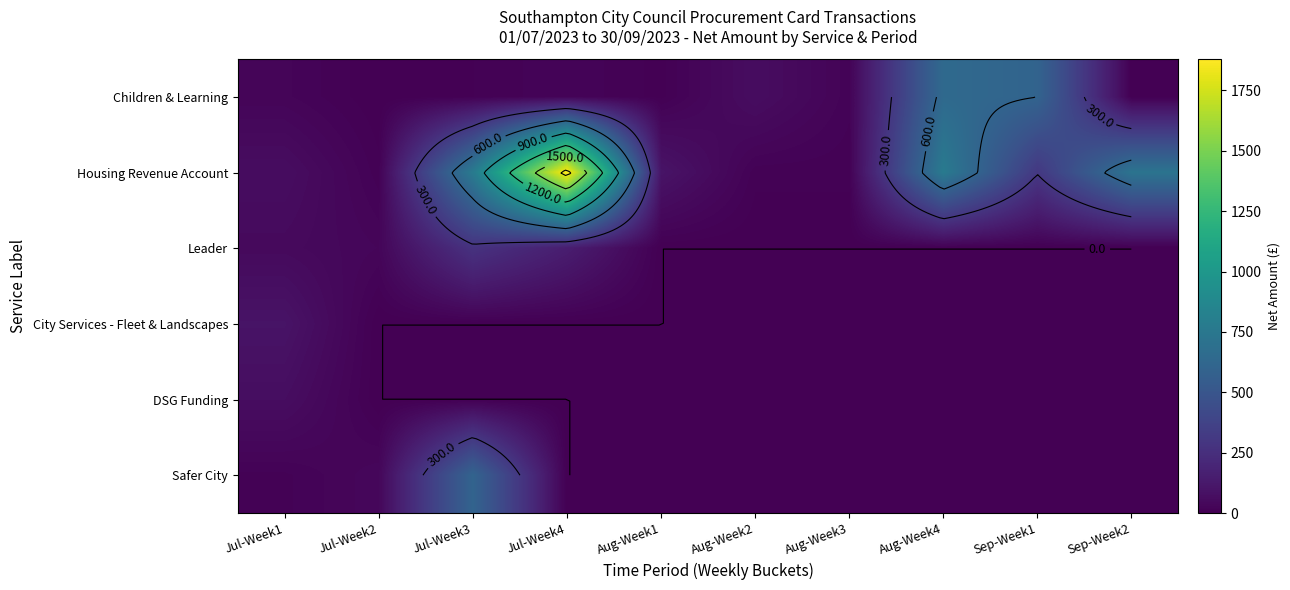

Count the number of data series in this chart.

6